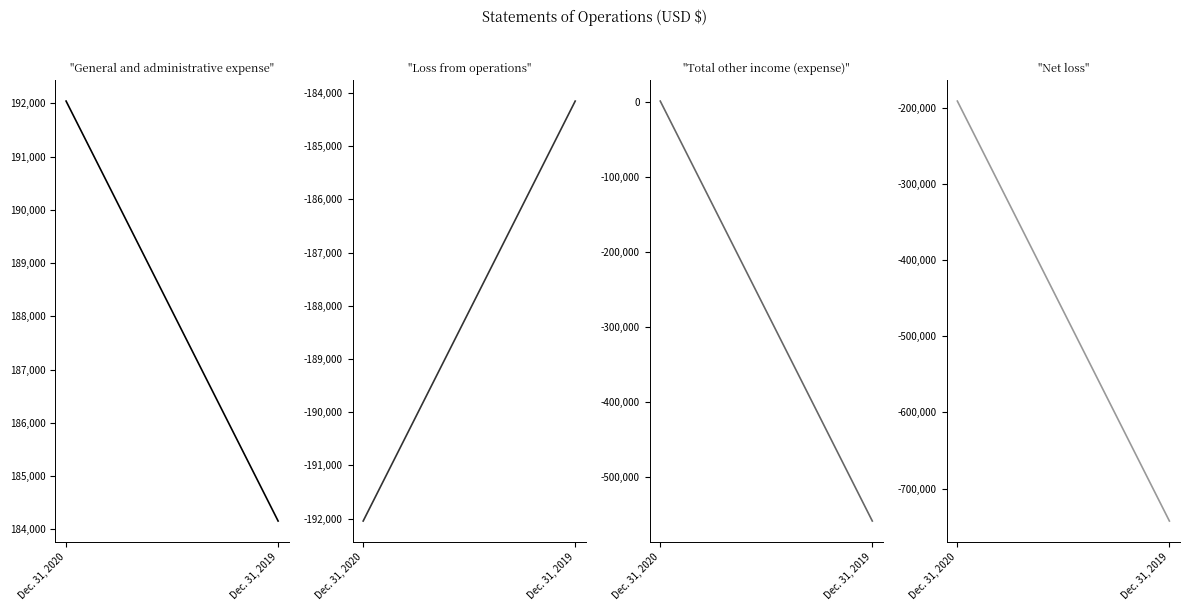

What is the total value across all series at Dec. 31, 2019?

-1301181